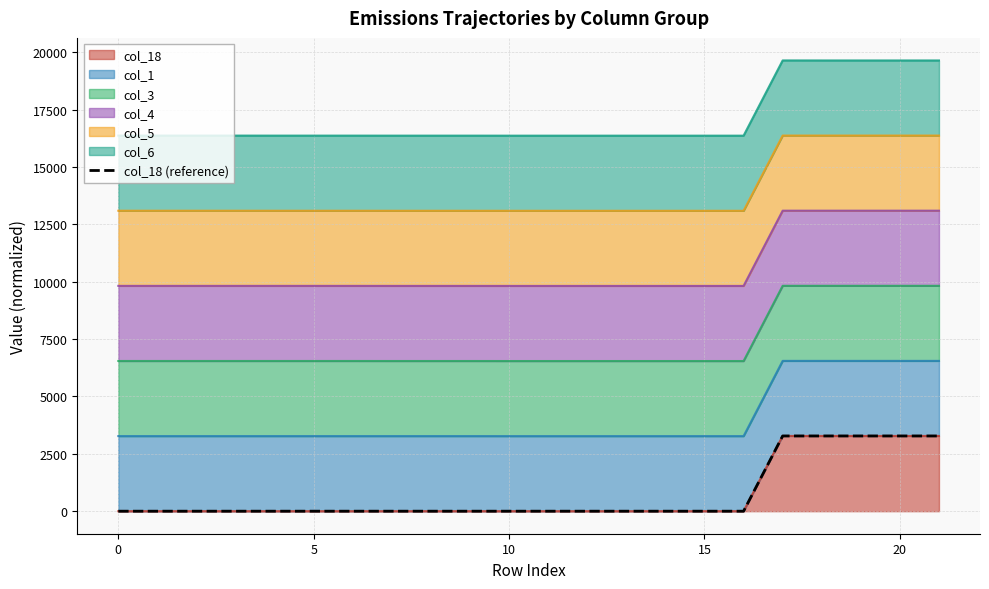

The chart shows a value of 0 at 13. True or false?

True